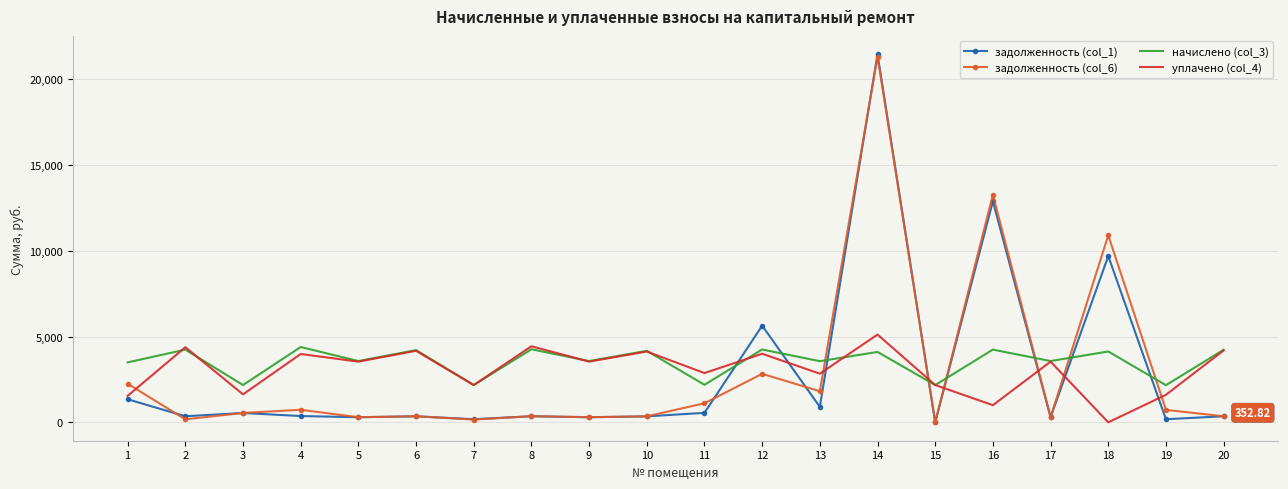

Count the number of categories in the chart.

20